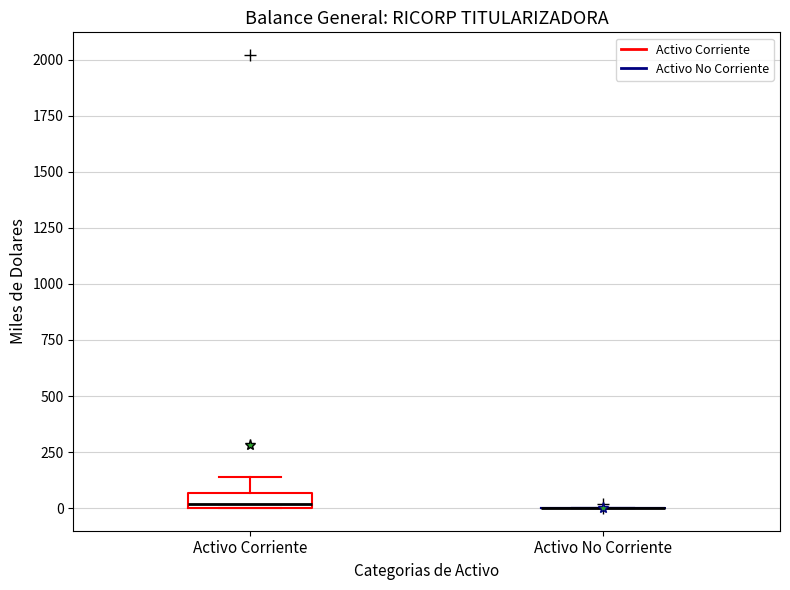

Comparing the boxes themselves (not the whiskers), which one is the tallest?

Activo Corriente